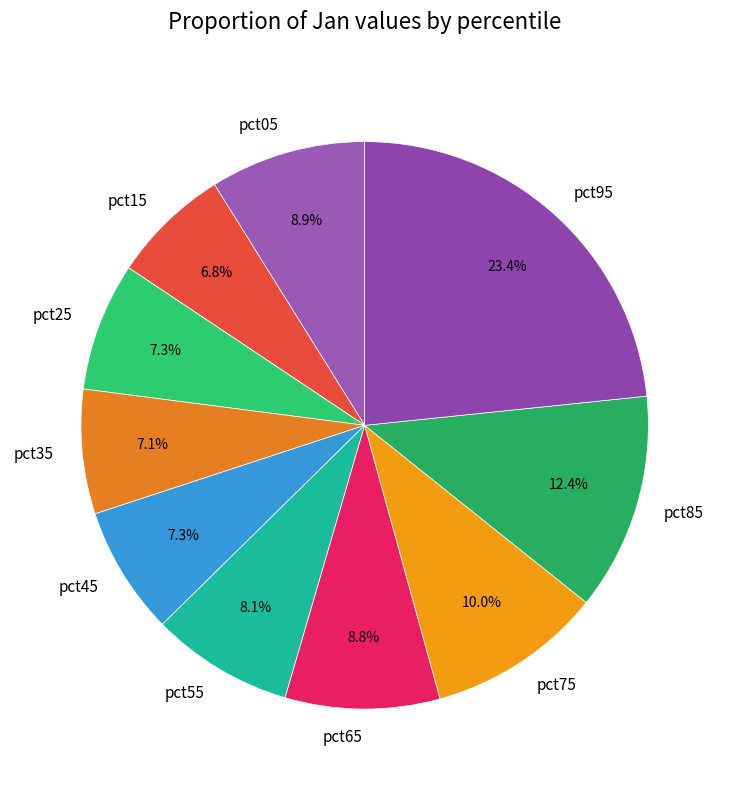

Which has a higher value, pct55 or pct45?

pct55